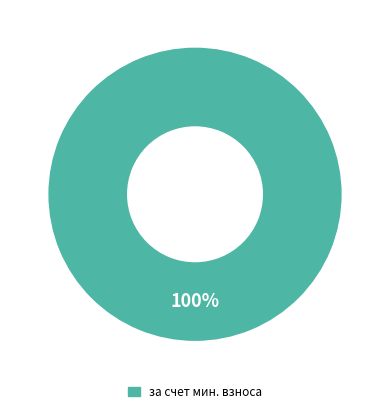

Is there any slice that represents more than half of the pie?

Yes